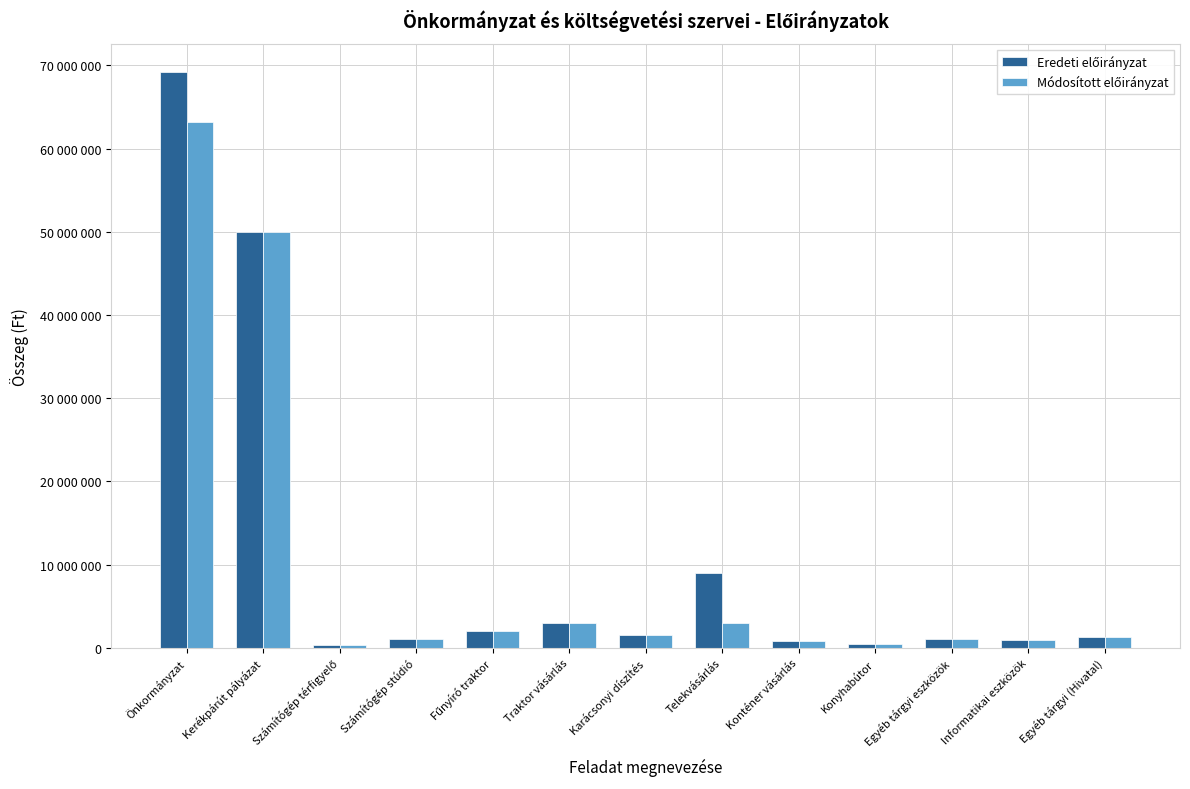

Does the chart contain any negative values?

No